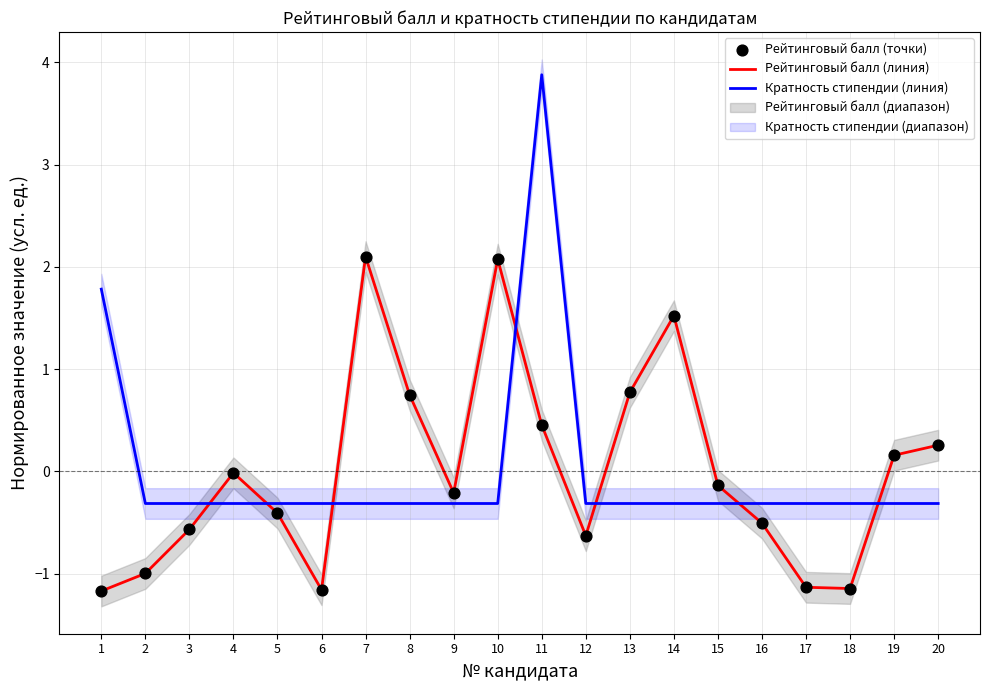

Which series contains the lowest Y value?

Рейтинговый балл (линия)